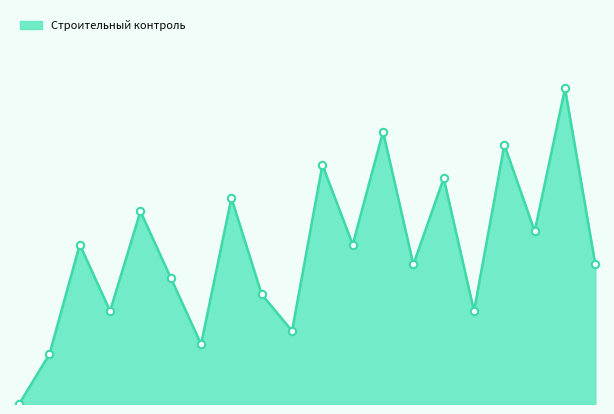

Does the chart have visible grid lines?

No